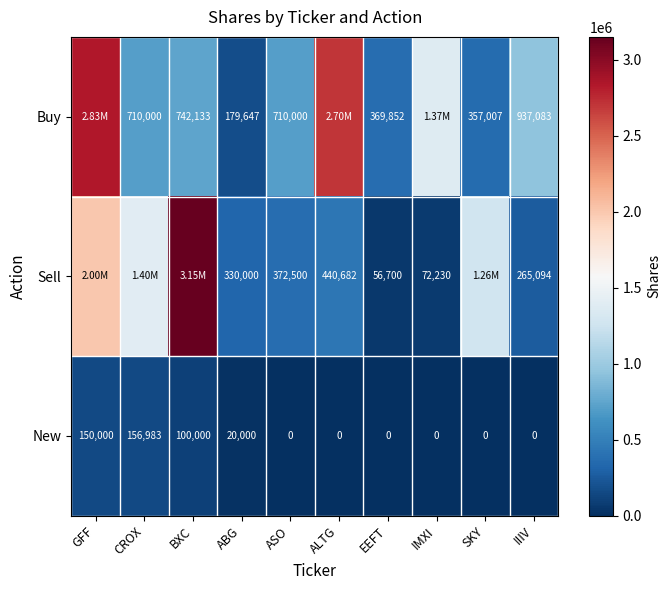

Which category has the highest value in the New series?

CROX